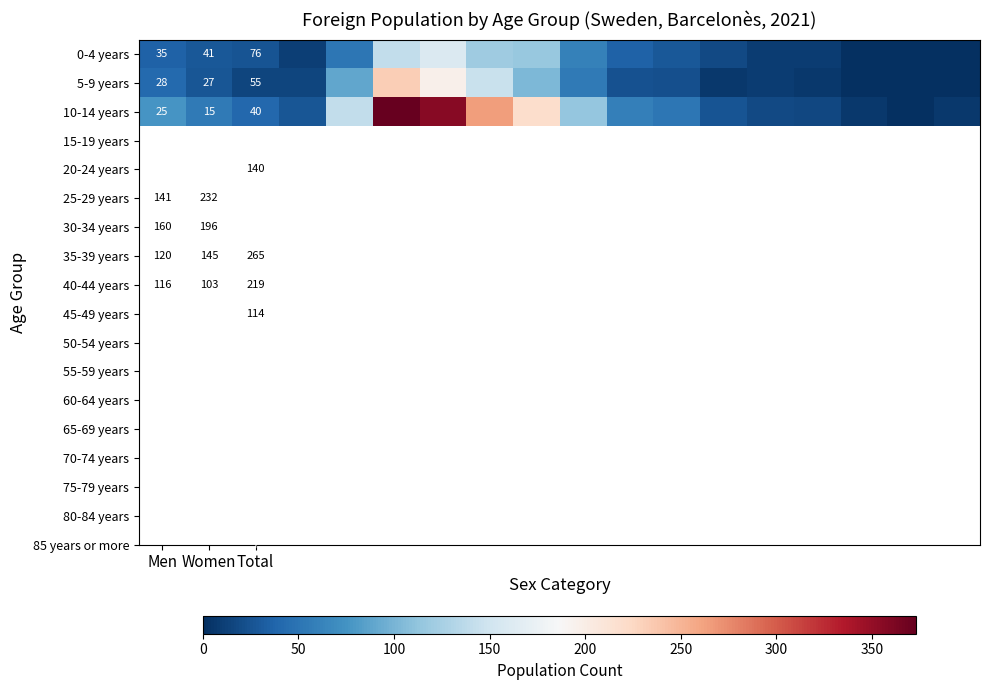

What is the spread (max minus min) of values at 4?

89